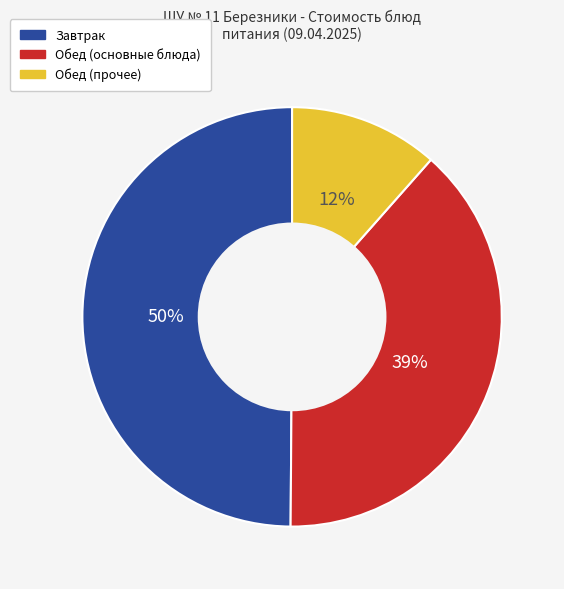

To the nearest percent, what is the difference between the largest and smallest slice percentages?

38%